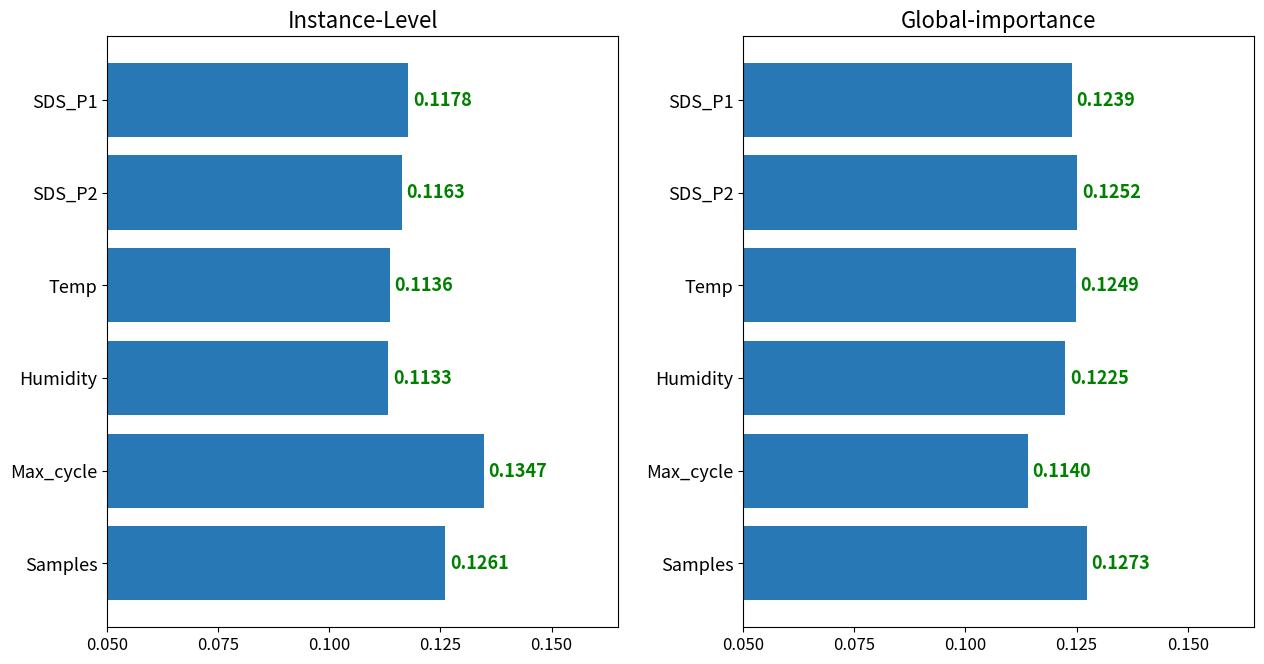

What position from the left is SDS_P2?

2